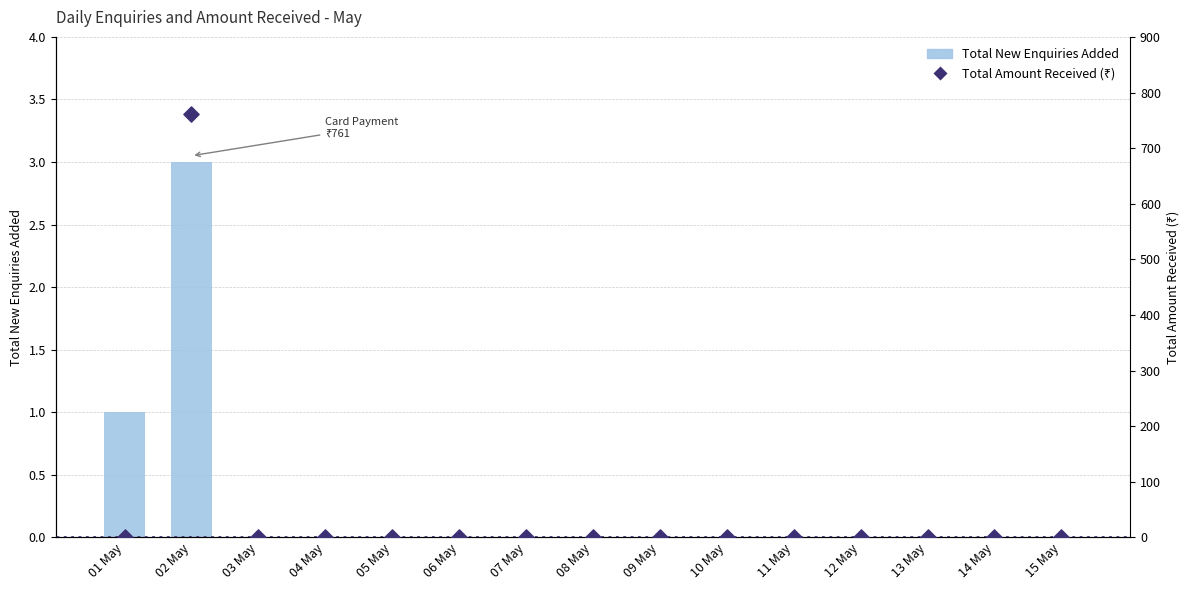

Is the value of Total New Enquiries Added at 12 May greater than the value of Total Amount Received at 14 May?

No